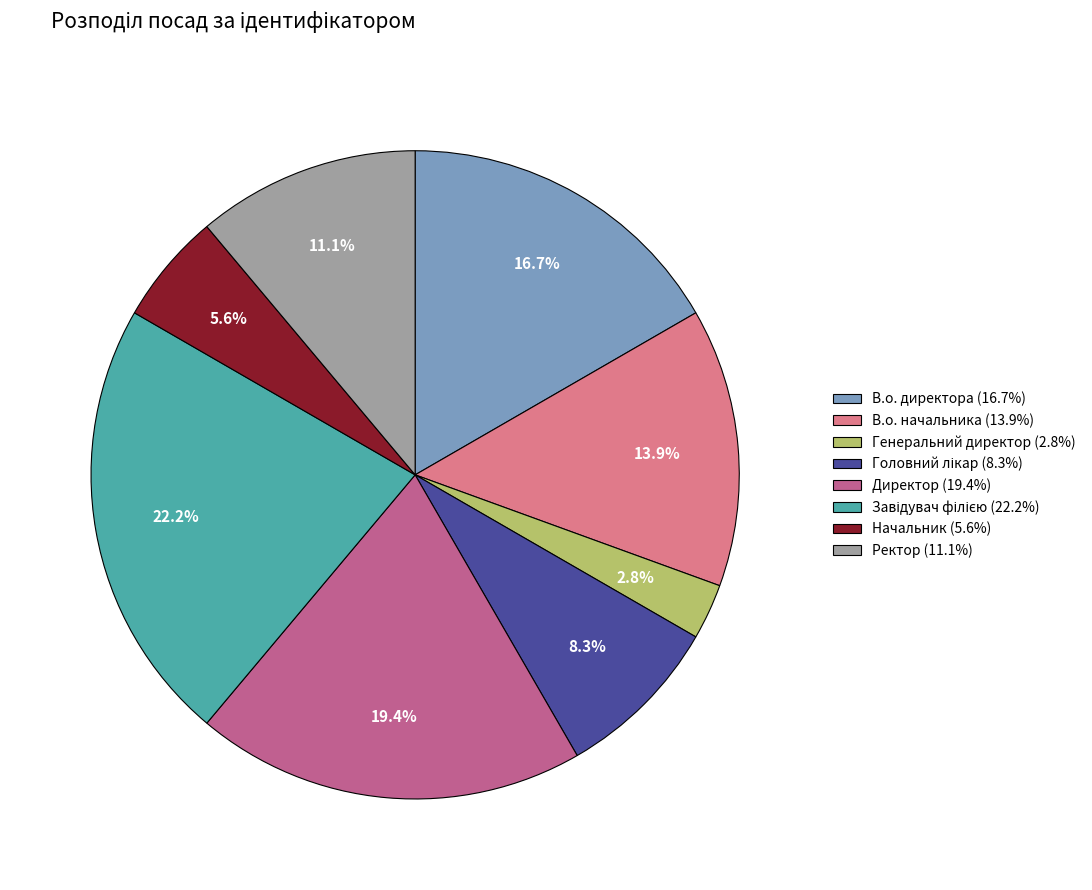

Do В.о. директора (16.7%) and Директор (19.4%) together represent more than half of the pie?

No